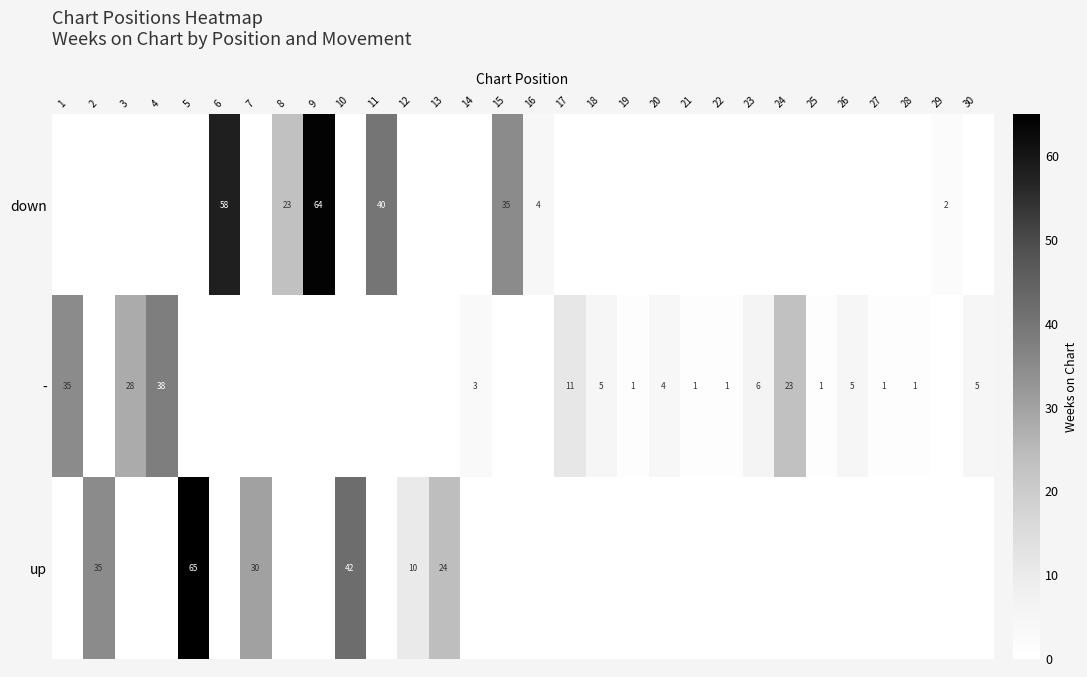

Is it true that - equals 35 at 1?

True